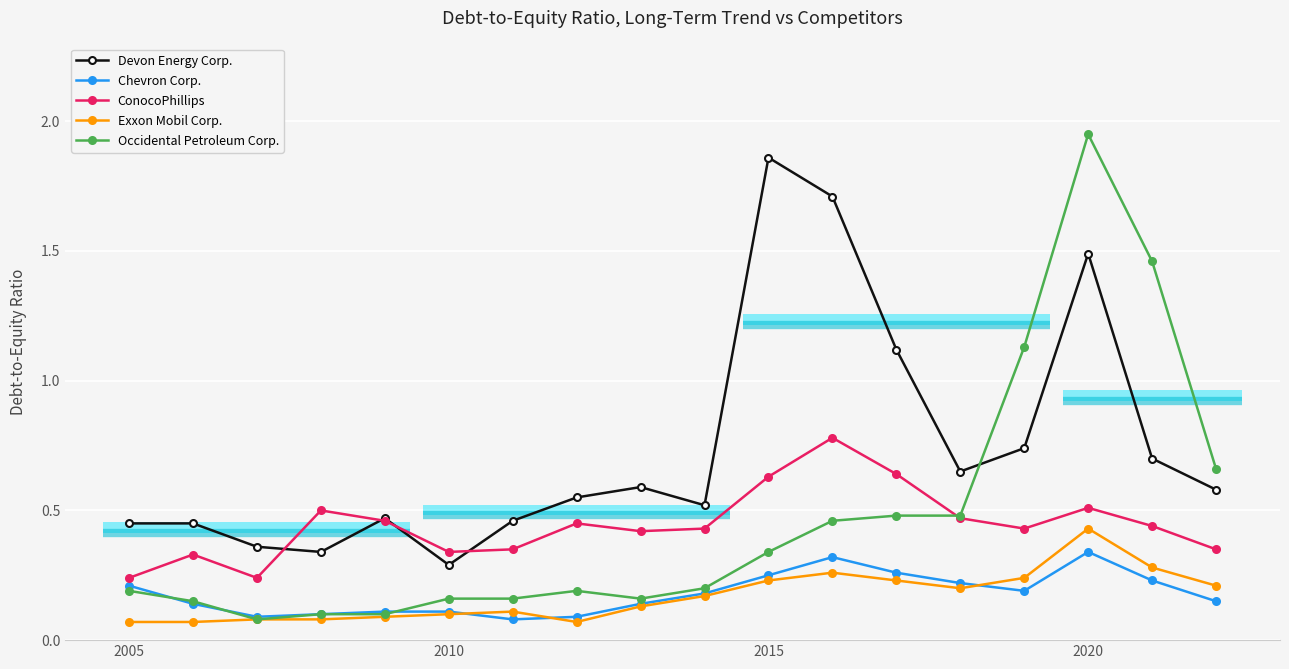

True or false: Exxon Mobil Corp. has more than 1 points higher than both neighbors.

True